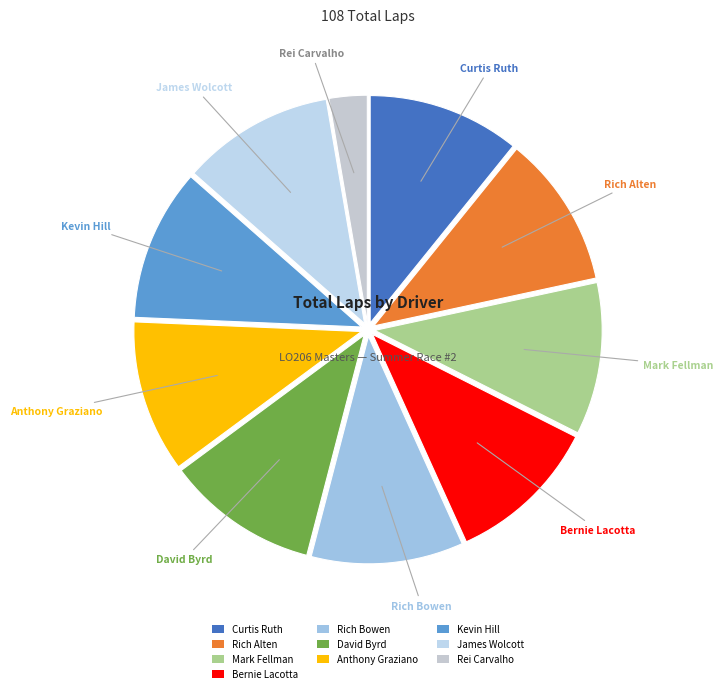

True or false: Mark Fellman accounts for 19% of the total.

False